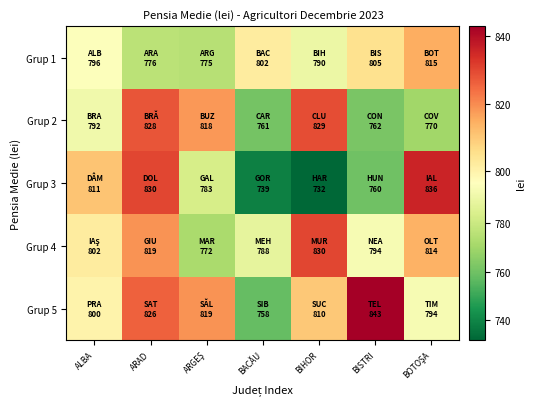

Reading left to right, transcribe all the data shown in this chart.

Grup 1: ALBA=796	ARAD=776	ARGEŞ=775	BACĂU=802	BIHOR=790	BISTRI=805	BOTOŞA=815
Grup 2: ALBA=792	ARAD=828	ARGEŞ=818	BACĂU=761	BIHOR=829	BISTRI=762	BOTOŞA=770
Grup 3: ALBA=811	ARAD=830	ARGEŞ=783	BACĂU=739	BIHOR=732	BISTRI=760	BOTOŞA=836
Grup 4: ALBA=802	ARAD=819	ARGEŞ=772	BACĂU=788	BIHOR=830	BISTRI=794	BOTOŞA=814
Grup 5: ALBA=800	ARAD=826	ARGEŞ=819	BACĂU=758	BIHOR=810	BISTRI=843	BOTOŞA=794